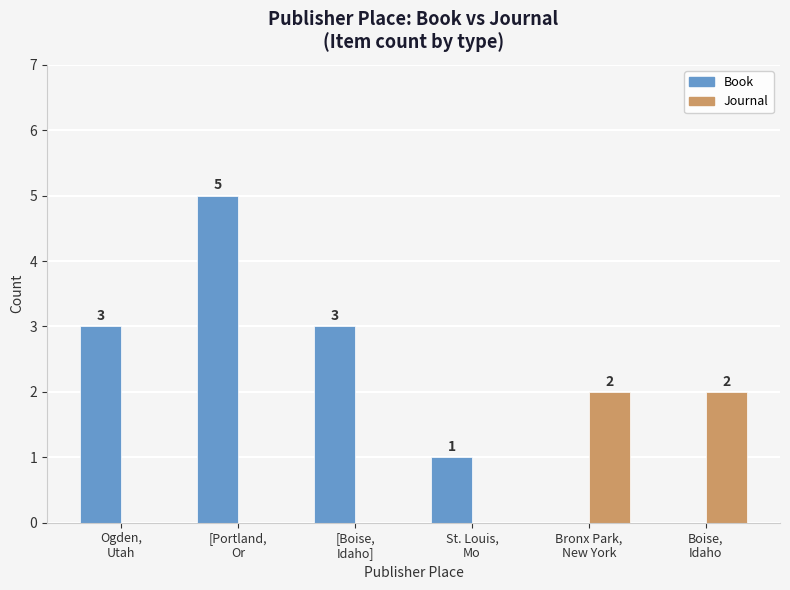

How many Book values are between 0 and 3?

5